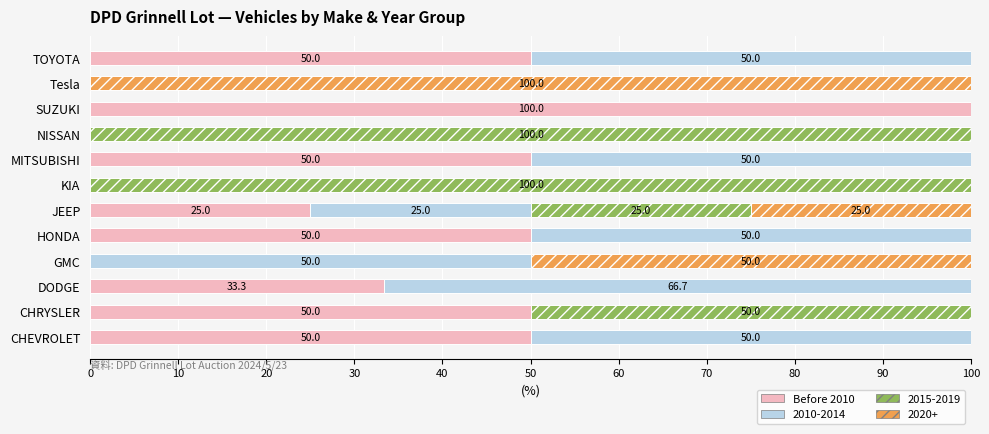

What is the total value across all series at KIA?

100.0